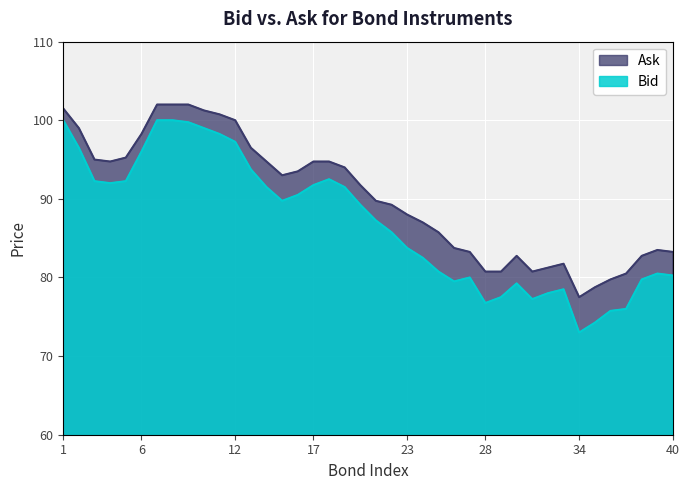

Which series has the widest spread of values?

Bid